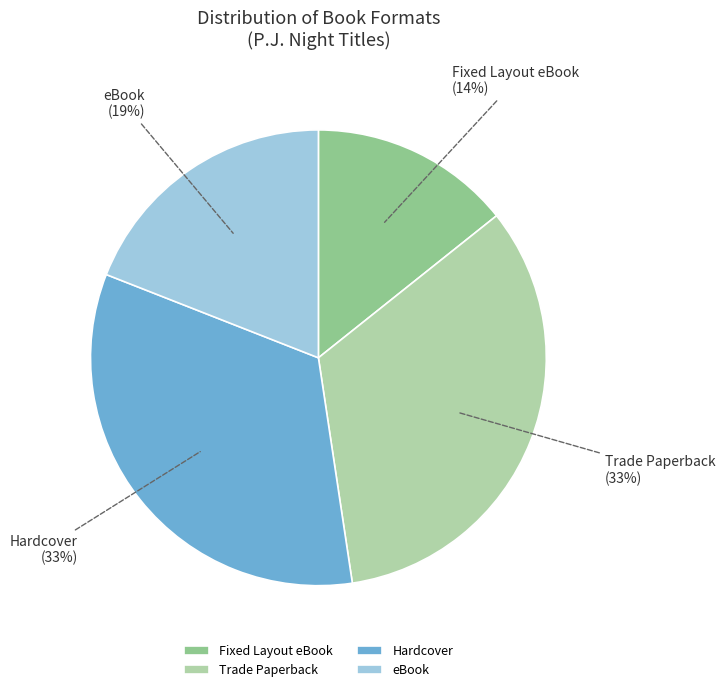

How many slices are in this pie chart?

4